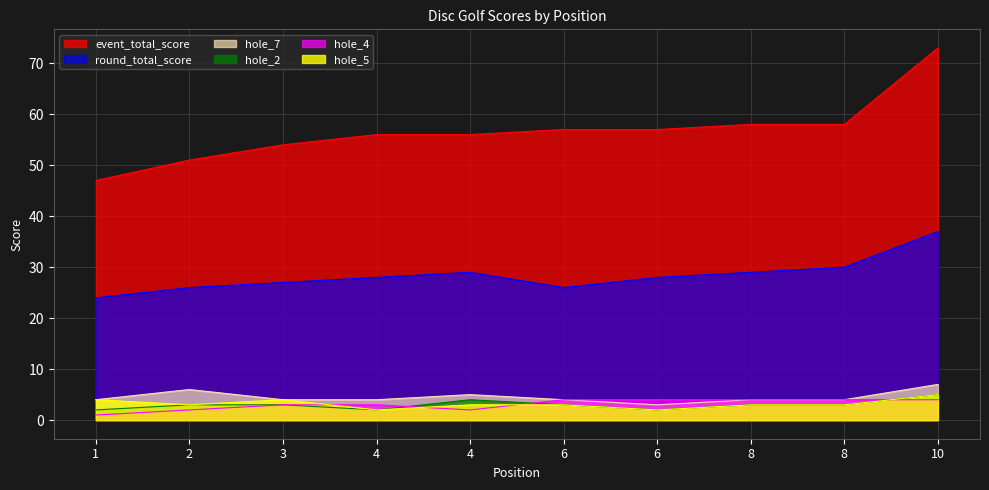

What is the total value across all series at 8?

101